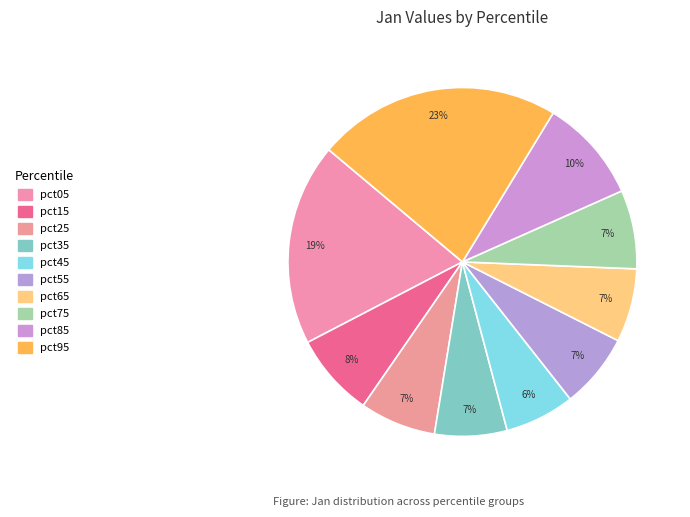

How many slices are in this pie chart?

10